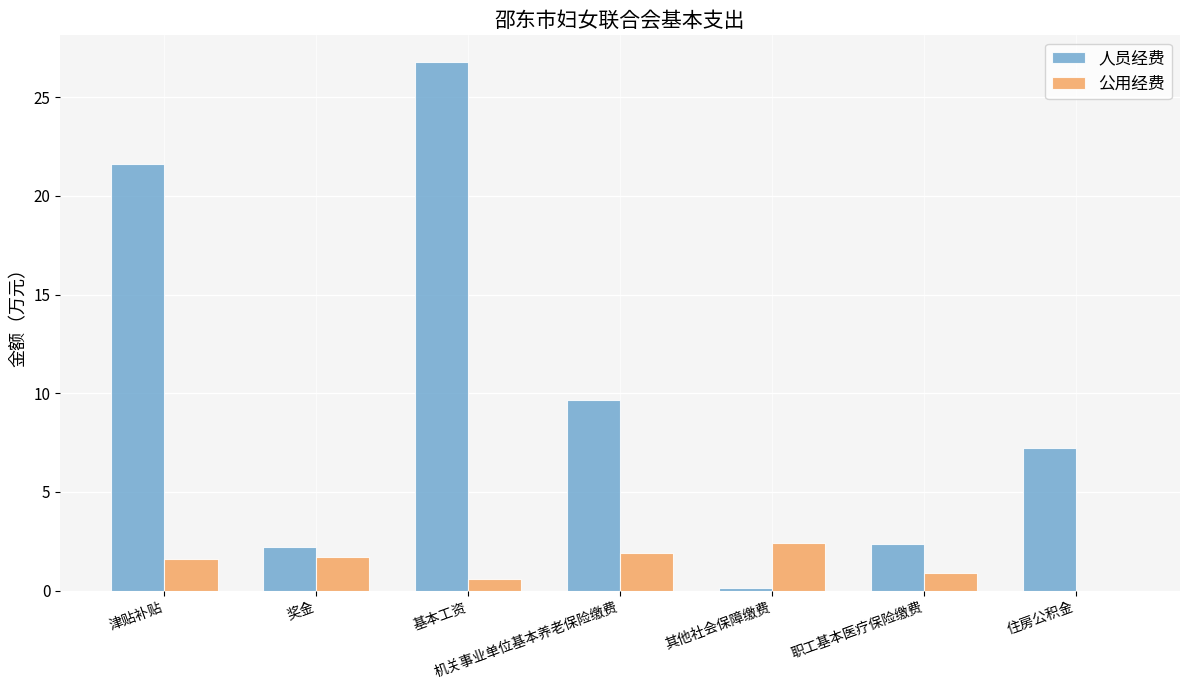

Which series has the largest total across all categories?

人员经费